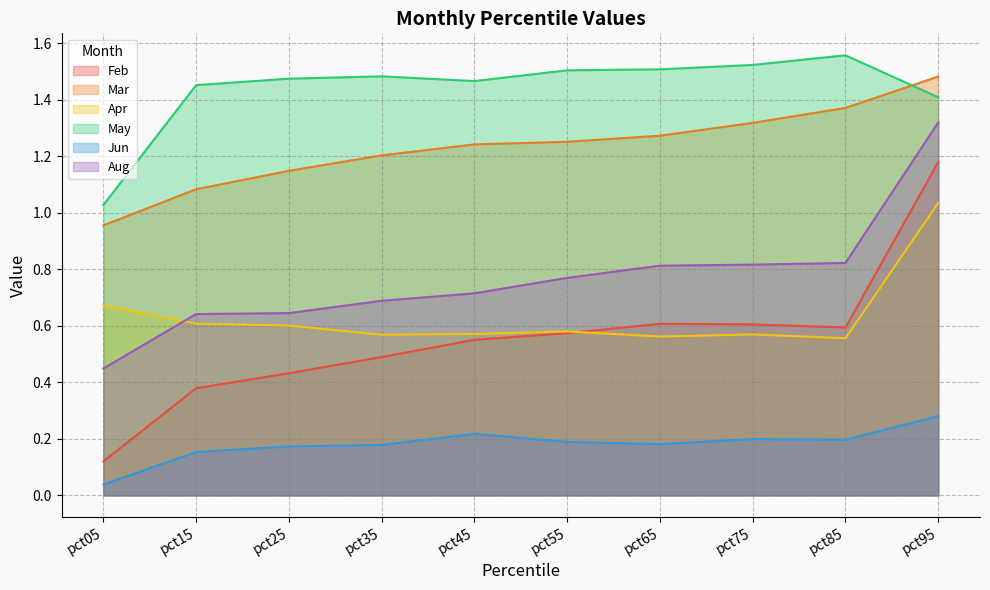

Which series has the largest range (max minus min)?

Feb